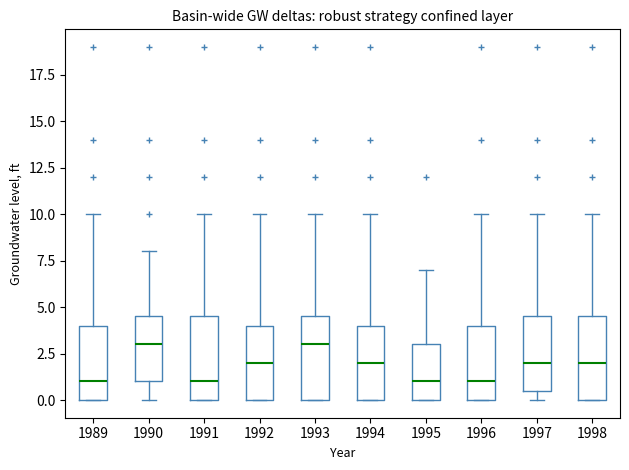

Where is the upper edge of the box at x = 1991 on the y-axis? The values are not printed on the chart, so give them approximately, as read against the axis.

4.5